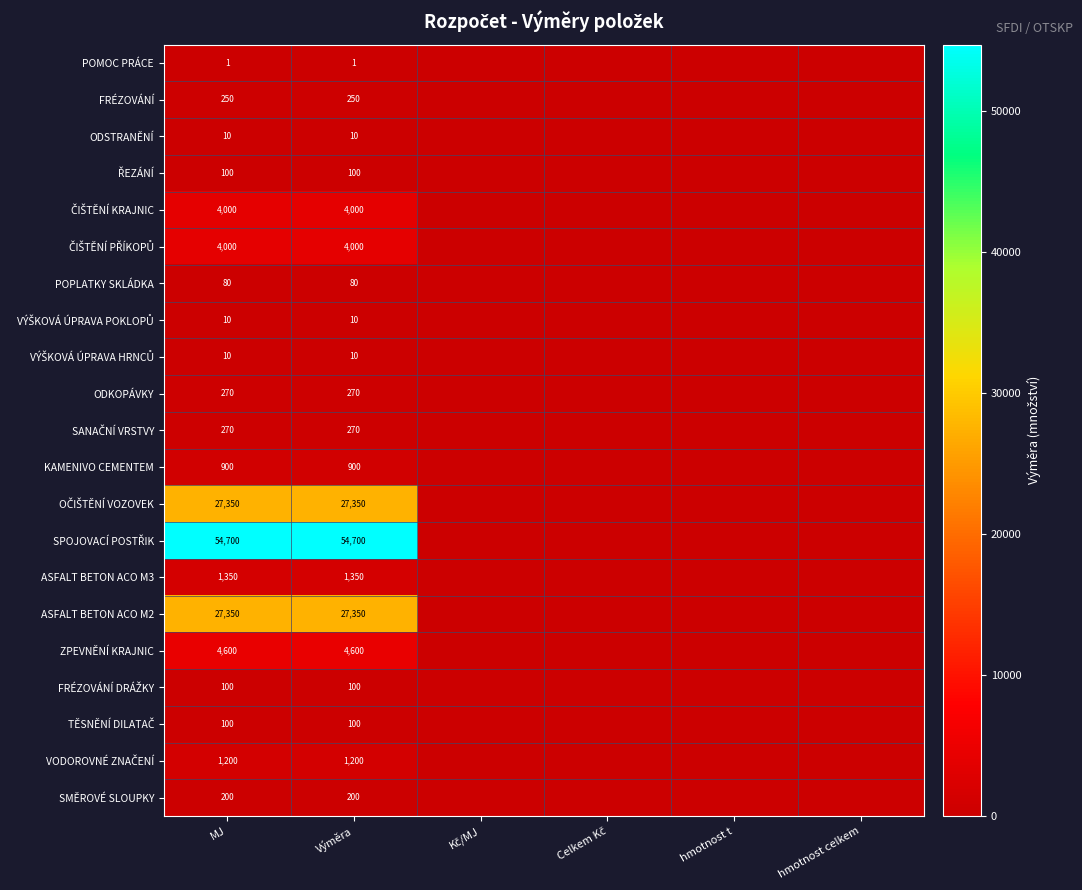

What is the spread (max minus min) of values at MJ?

54699